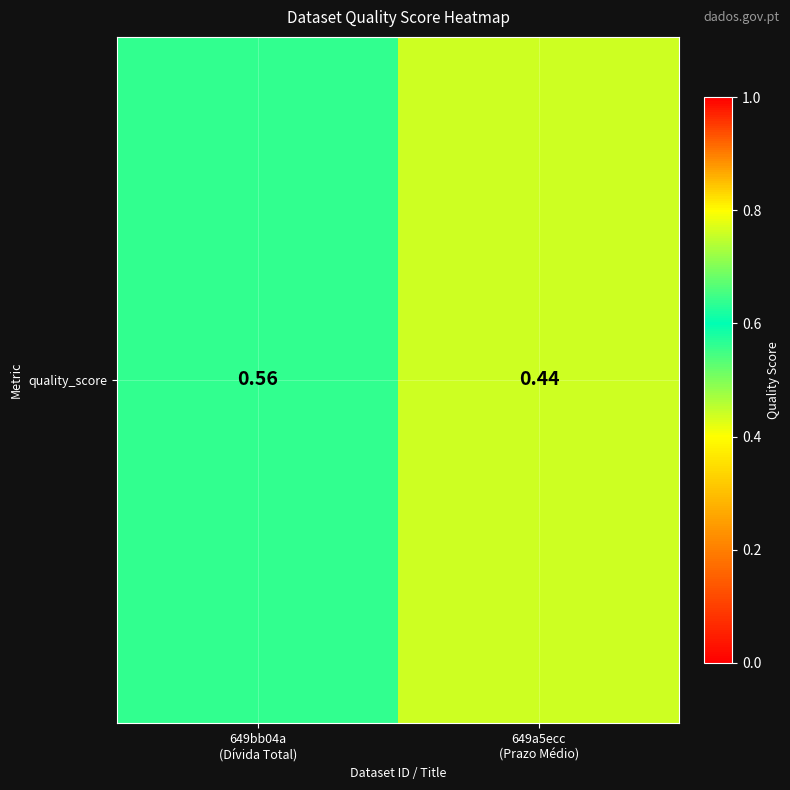

Reading left to right, list all the values displayed in this chart.

0.6	0.4